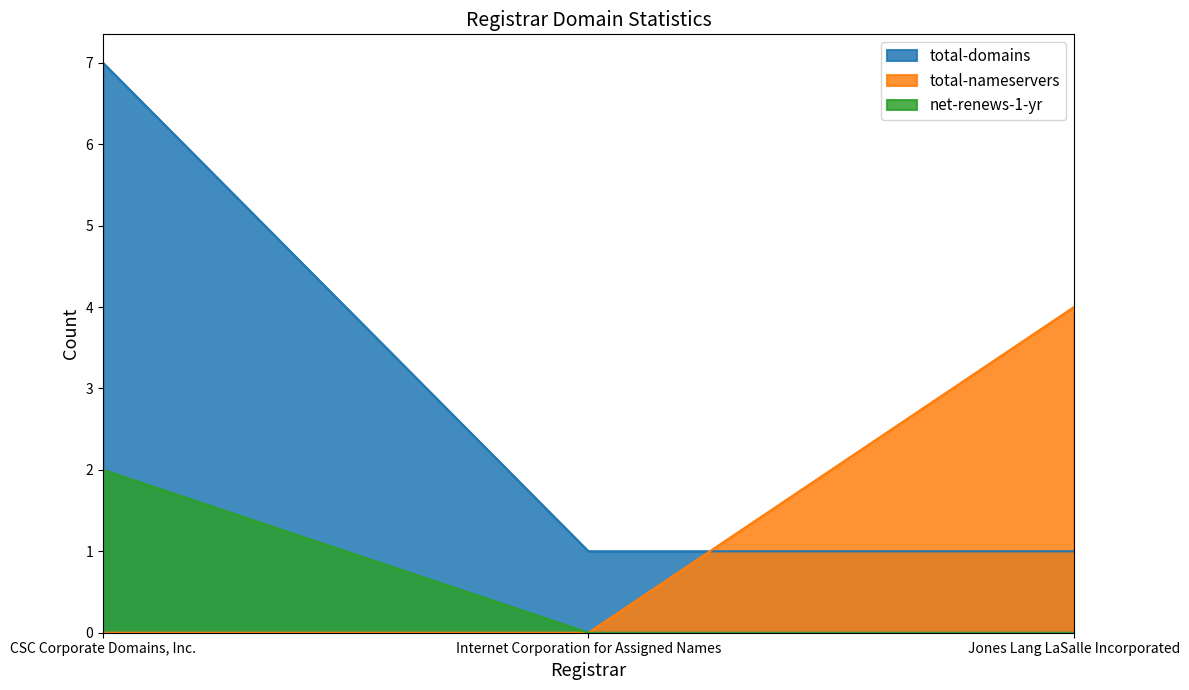

At which label does net-renews-1-yr reach its peak?

CSC Corporate Domains, Inc.